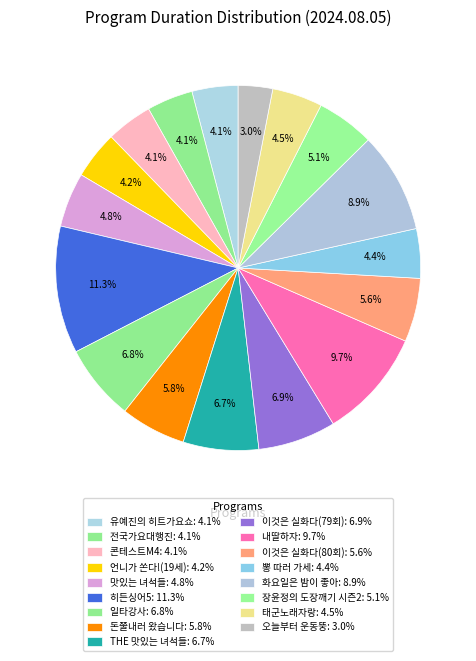

How many segments does this pie chart have?

17